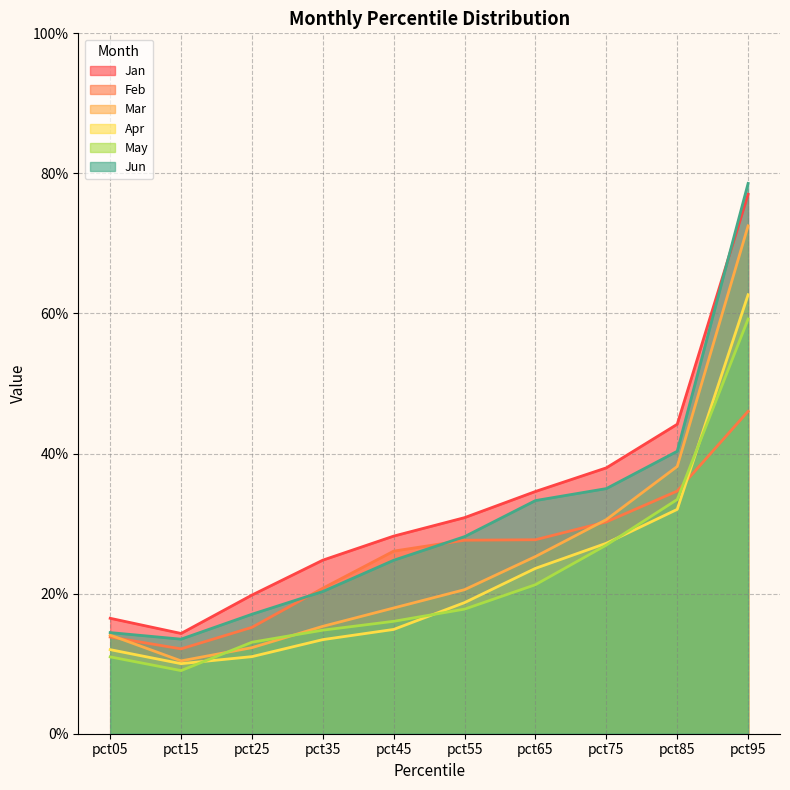

At pct15, list the series in order from smallest to largest.

May, Apr, Mar, Feb, Jun, Jan